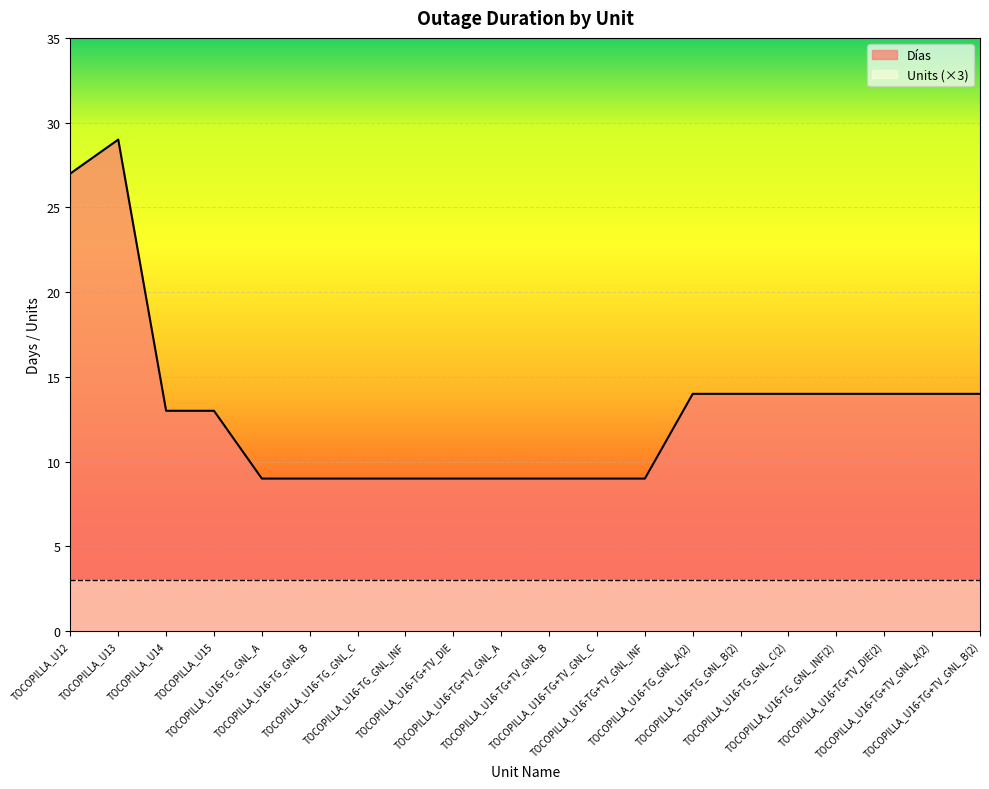

How many lines are shown in the chart?

2